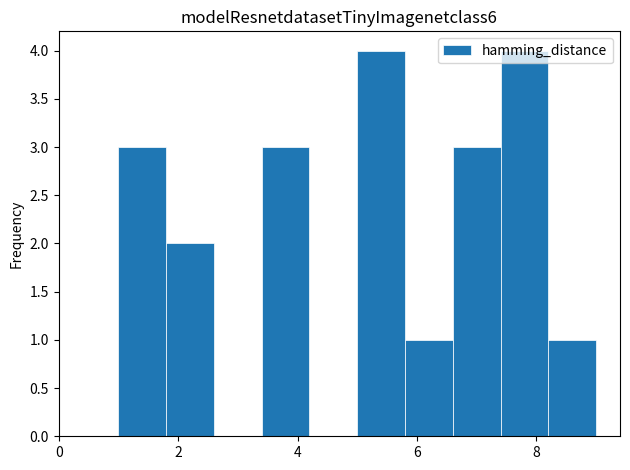

Reading left to right, transcribe this chart: for each bar, give the range it covers on the x-axis and its height. The values are not printed on the chart, so give them approximately, as read against the axis.

1.0 to 1.8: 3
1.8 to 2.6: 2
2.6 to 3.4: 0
3.4 to 4.2: 3
4.2 to 5.0: 0
5.0 to 5.8: 4
5.8 to 6.6: 1
6.6 to 7.4: 3
7.4 to 8.2: 4
8.2 to 9.0: 1